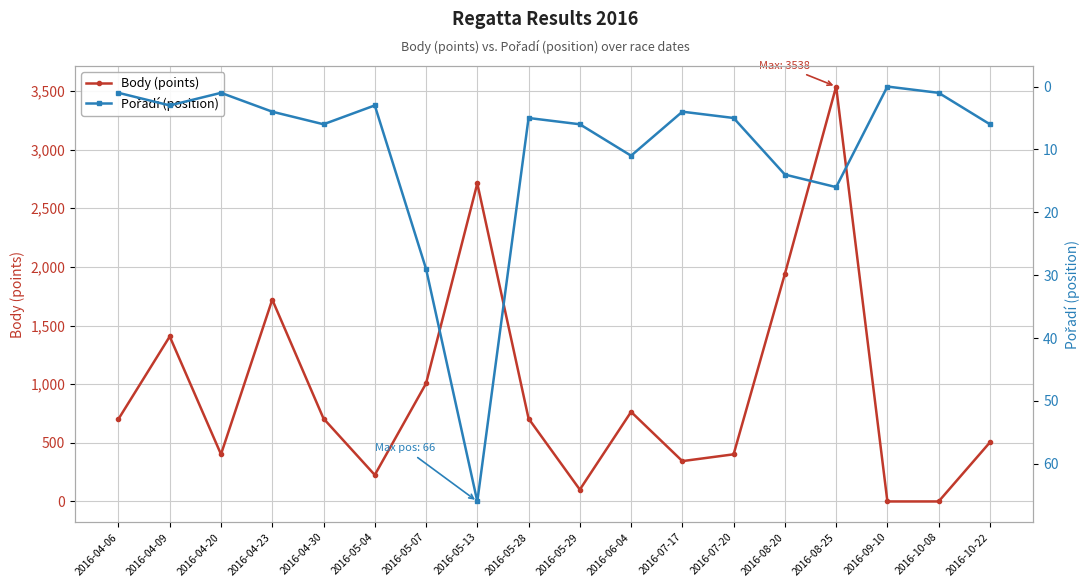

Reading left to right, what are all the values shown in this chart?

Body (points): 2016-04-06=703	2016-04-09=1407	2016-04-20=402	2016-04-23=1721	2016-04-30=707	2016-05-04=226	2016-05-07=1006	2016-05-13=2712	2016-05-28=707	2016-05-29=101	2016-06-04=764	2016-07-17=344	2016-07-20=402	2016-08-20=1940	2016-08-25=3538	2016-09-10=0	2016-10-08=0	2016-10-22=504
Pořadí (position): 2016-04-06=1	2016-04-09=3	2016-04-20=1	2016-04-23=4	2016-04-30=6	2016-05-04=3	2016-05-07=29	2016-05-13=66	2016-05-28=5	2016-05-29=6	2016-06-04=11	2016-07-17=4	2016-07-20=5	2016-08-20=14	2016-08-25=16	2016-09-10=0	2016-10-08=1	2016-10-22=6